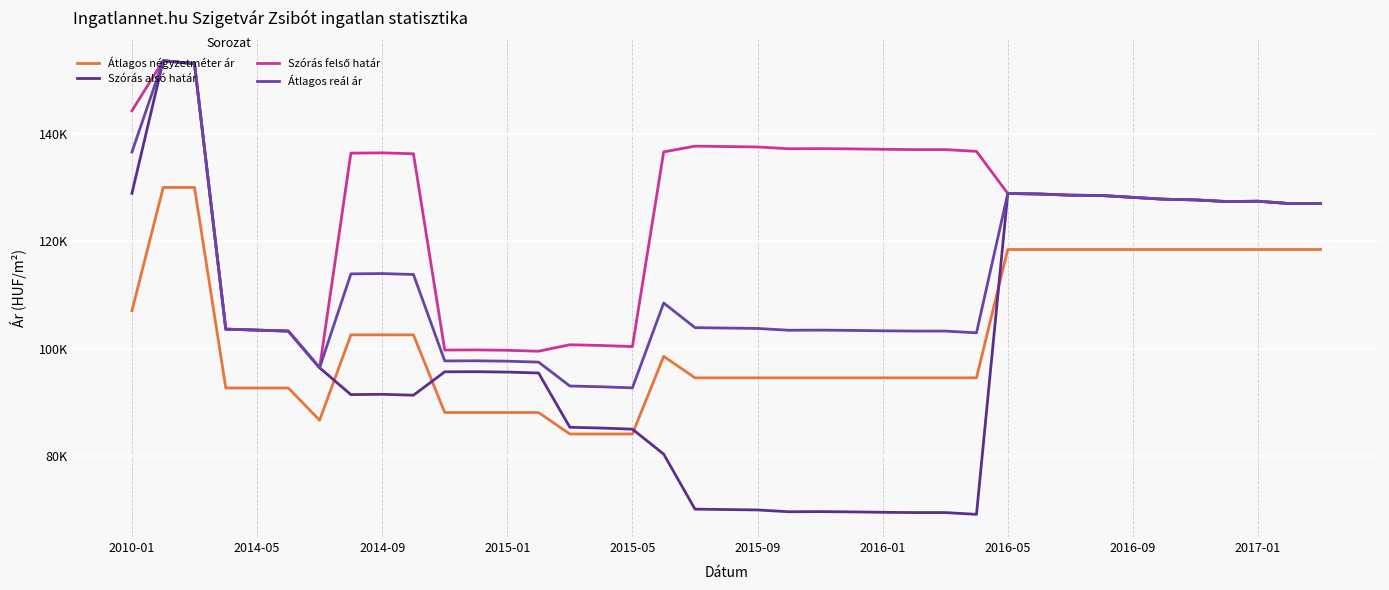

What is the sum of all Szórás alsó határ values?

3938757